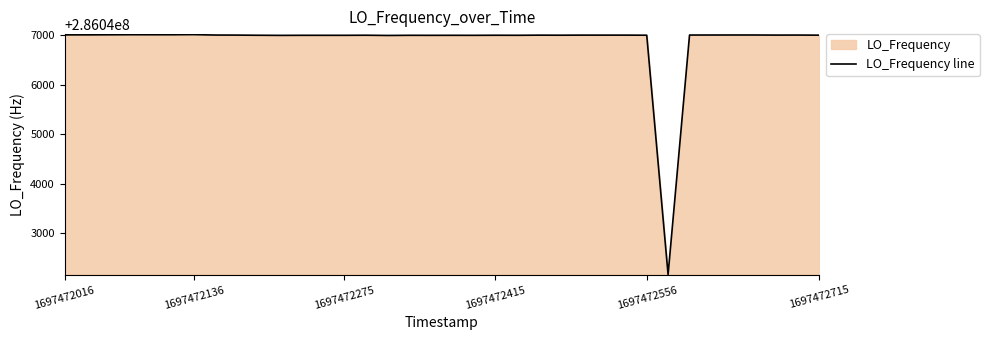

What is the maximum value shown in the chart?

286047010.4